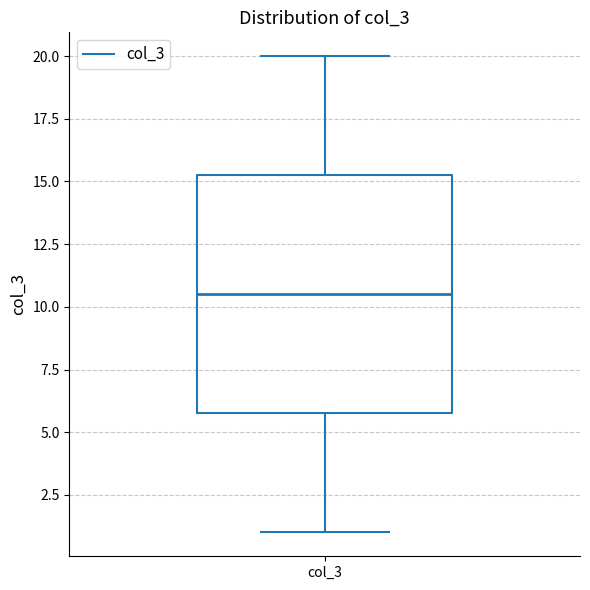

Transcribe this box plot: give where the median line is, the range the box spans, and where the two whiskers end, as read against the y-axis. The values are not printed on the chart, so give them approximately, as read against the axis.

median 10.5, box 6.0 to 15.5, whiskers 1.0 to 20.0